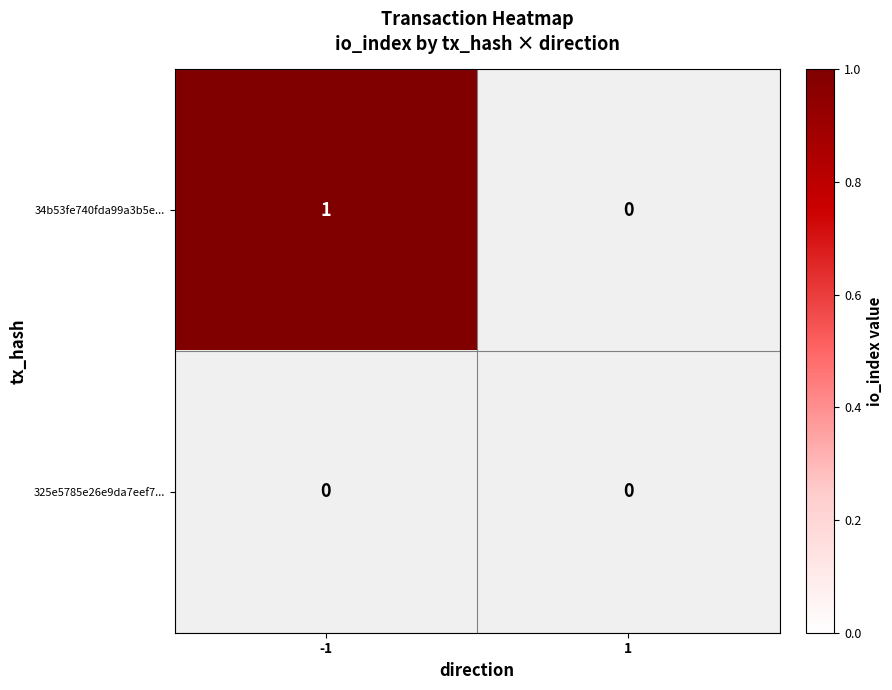

Rank the categories by 325e5785e26e9da7eef7294bb858a0ec9117fa1... value from highest to lowest.

-1, 1